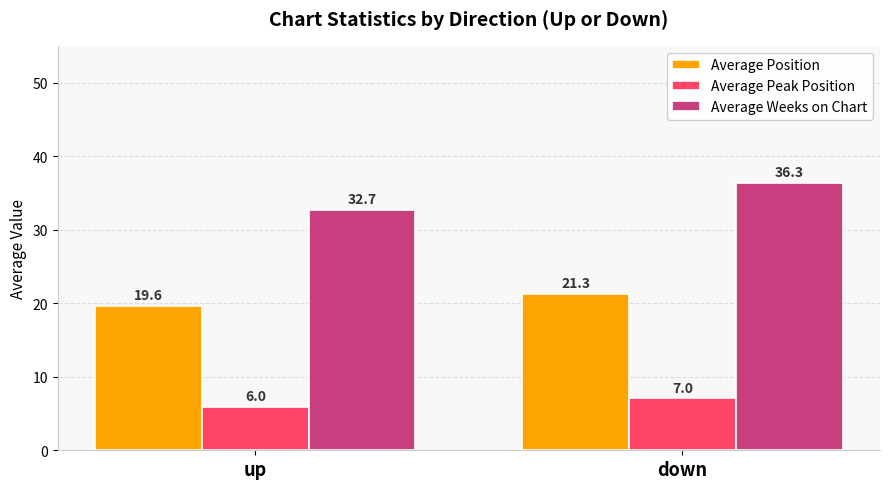

Is the value of Average Position at up greater than the value of Average Weeks on Chart at up?

No